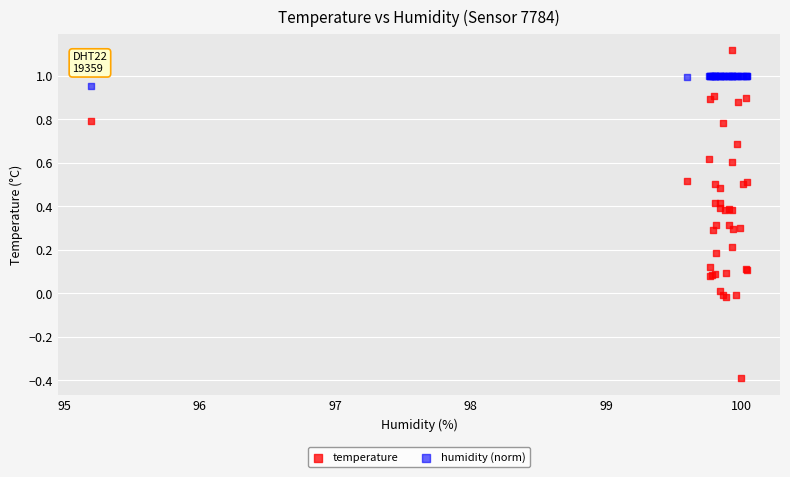

Which series contains the highest Y value?

temperature